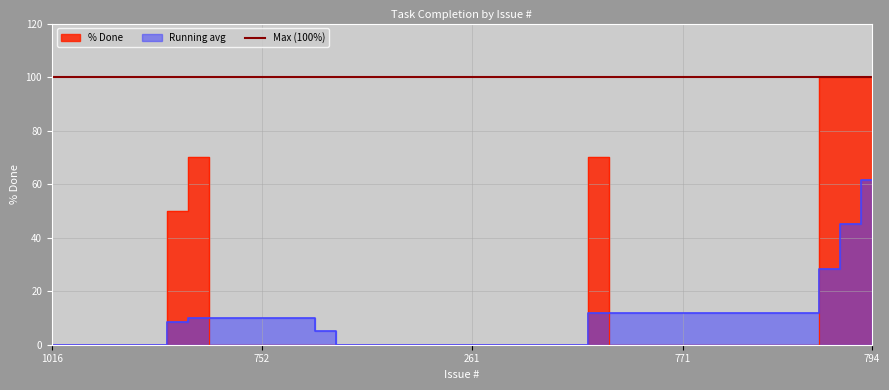

At which label is Running avg closest to 30?

804